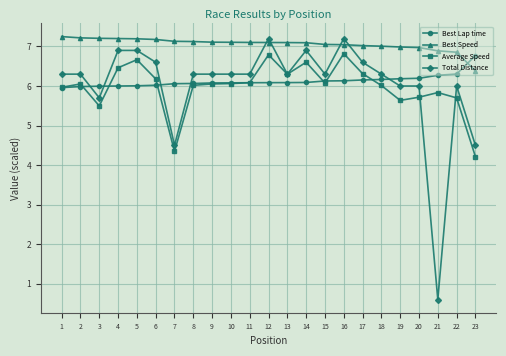

What is the average value of the Average Speed series?

6.0